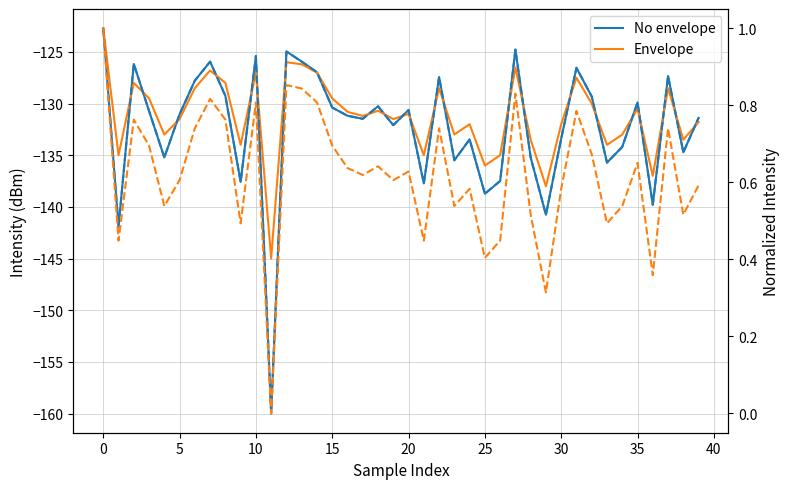

How many interior local peaks does the Envelope series have?

12